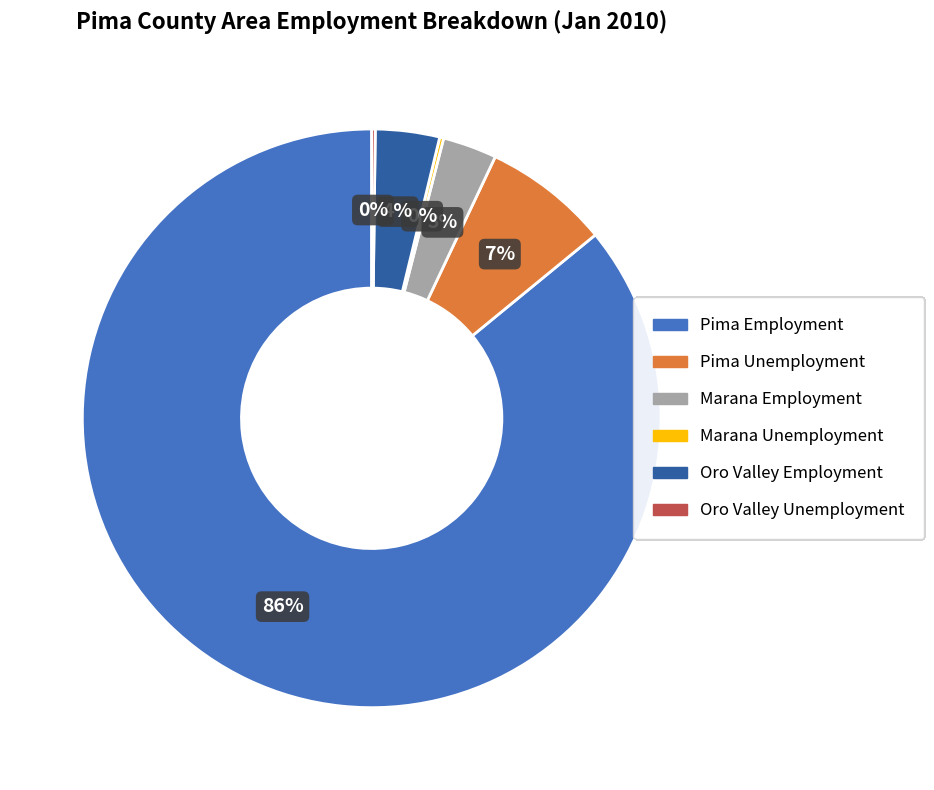

Which category has the biggest portion of the pie?

Pima Employment